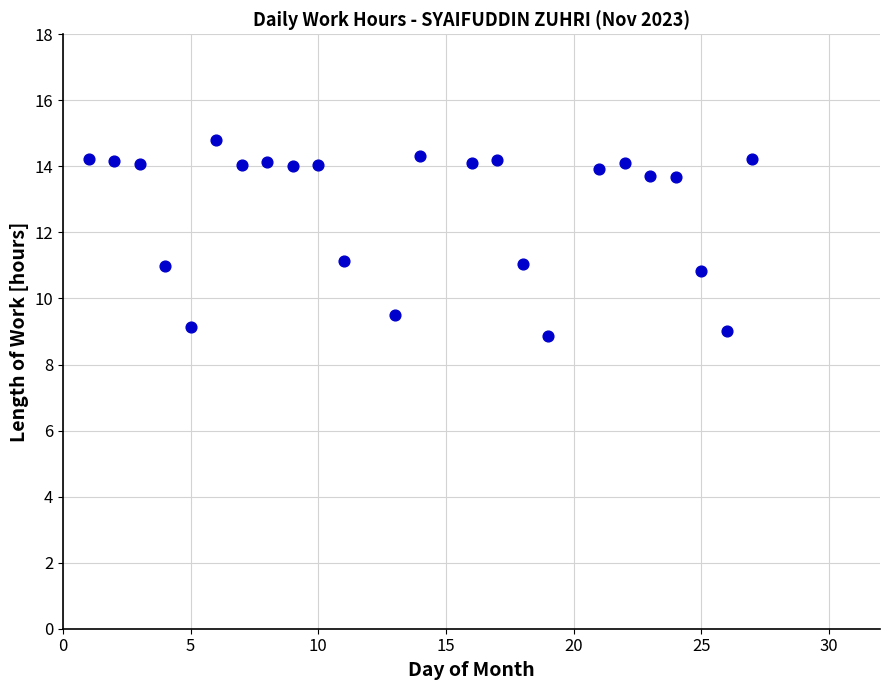

What is the range of X values (max minus min)?

26.0